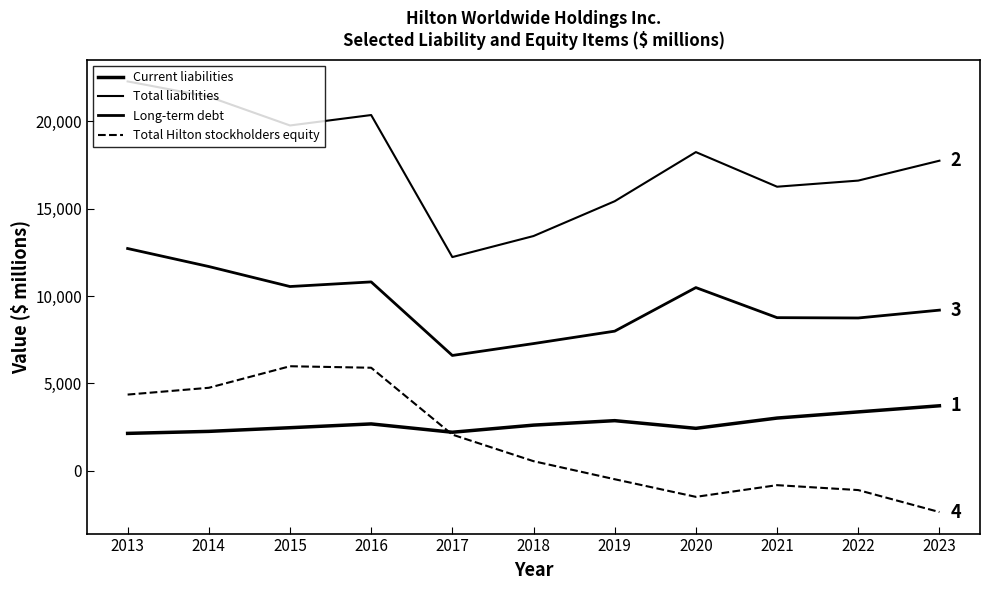

True or false: Current liabilities and Long-term debt cross at least once.

False